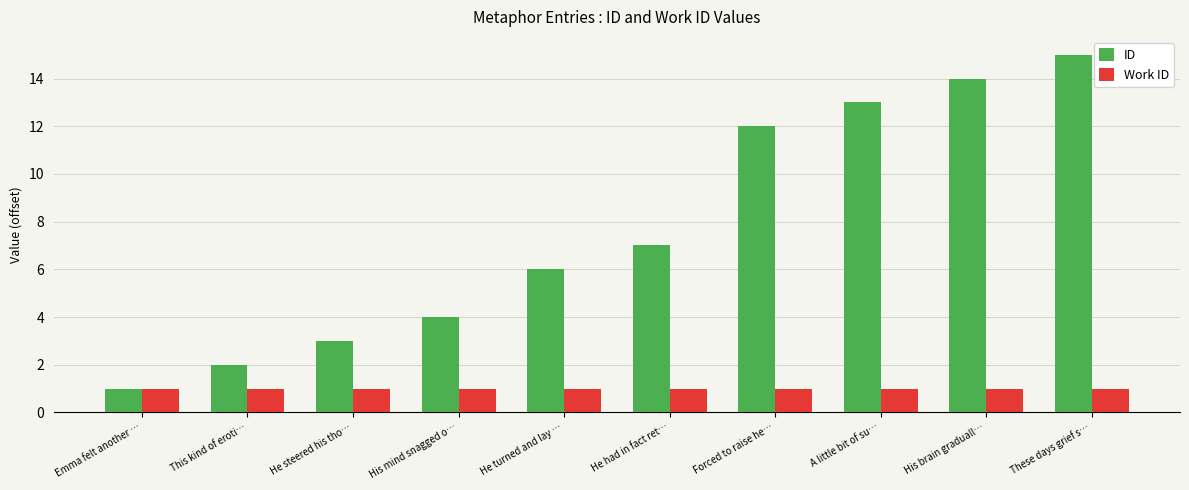

At which category is the sum across all series the highest?

These days grief s…